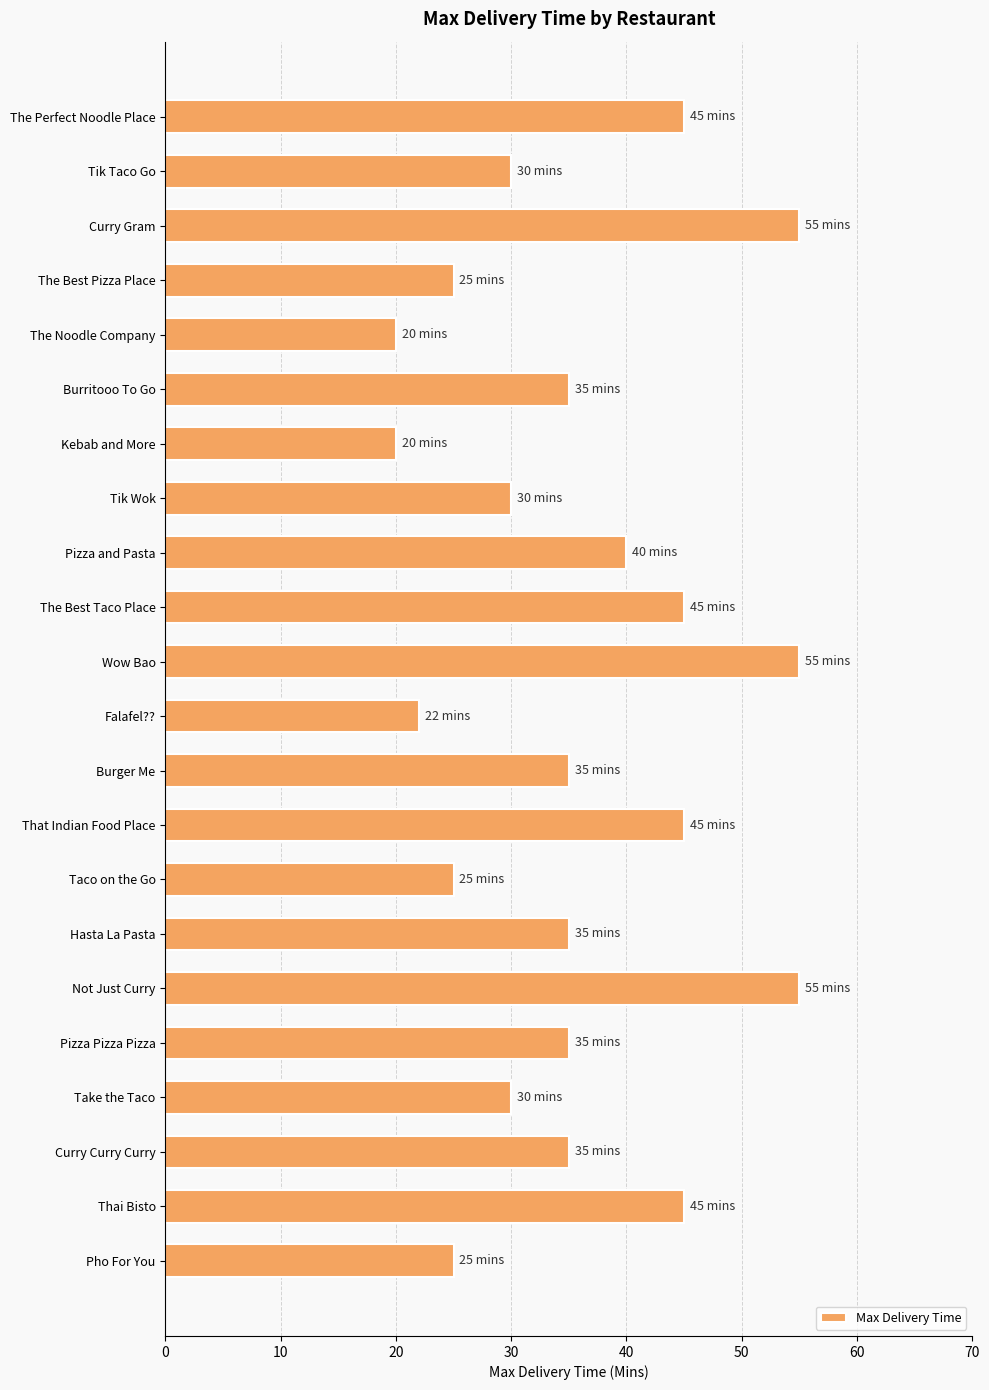

What is the change in value from Falafel?? to Curry Curry Curry?

+13